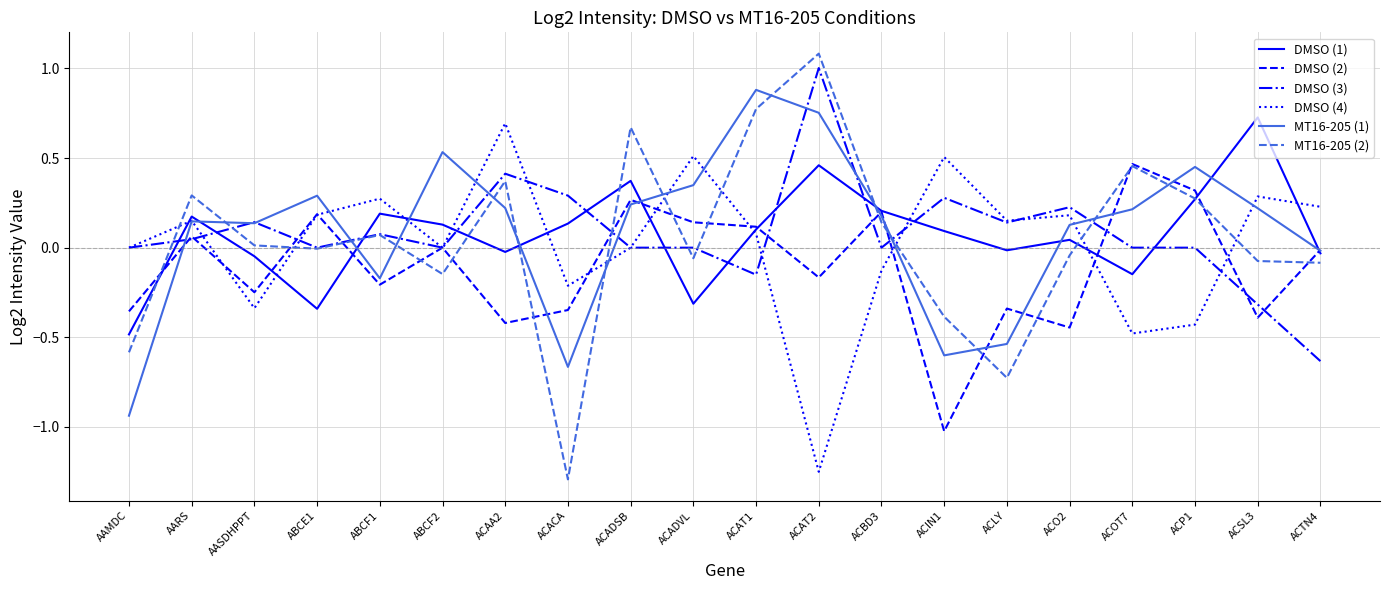

Which series has the largest range (max minus min)?

MT16-205 (2)